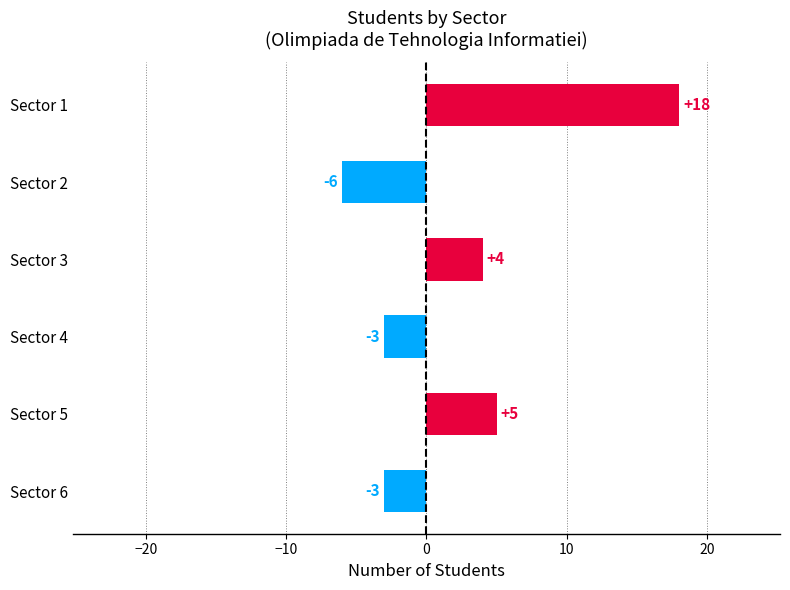

What is the value of the 3rd bar from the top?

4